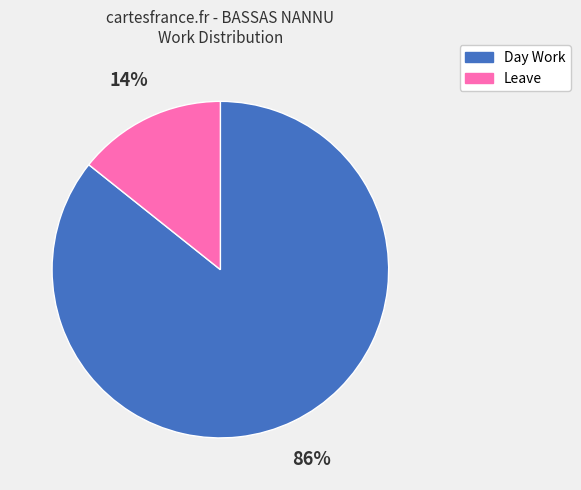

Count the number of slices in the pie.

2